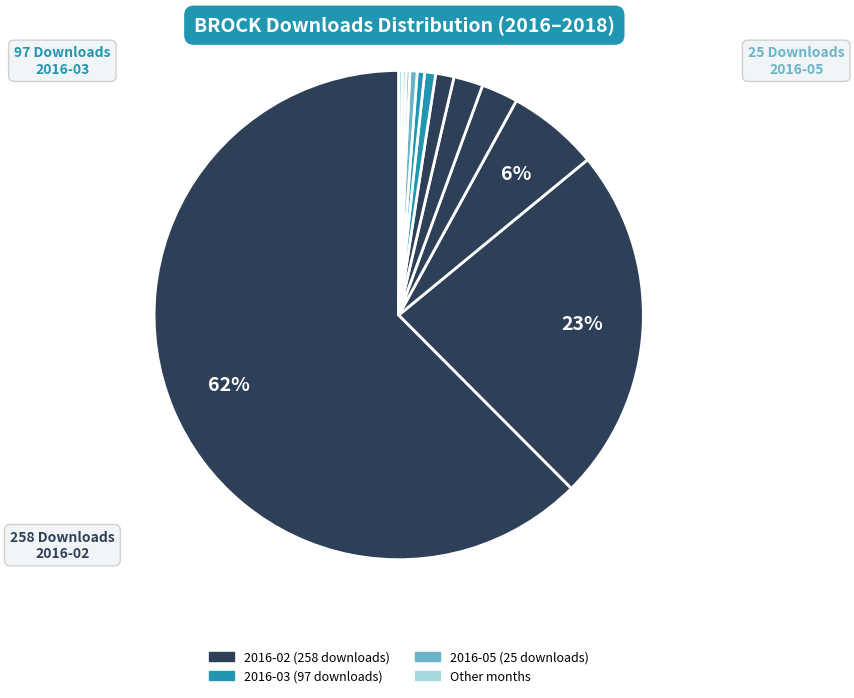

Which slice represents more than half of the pie?

2016-02